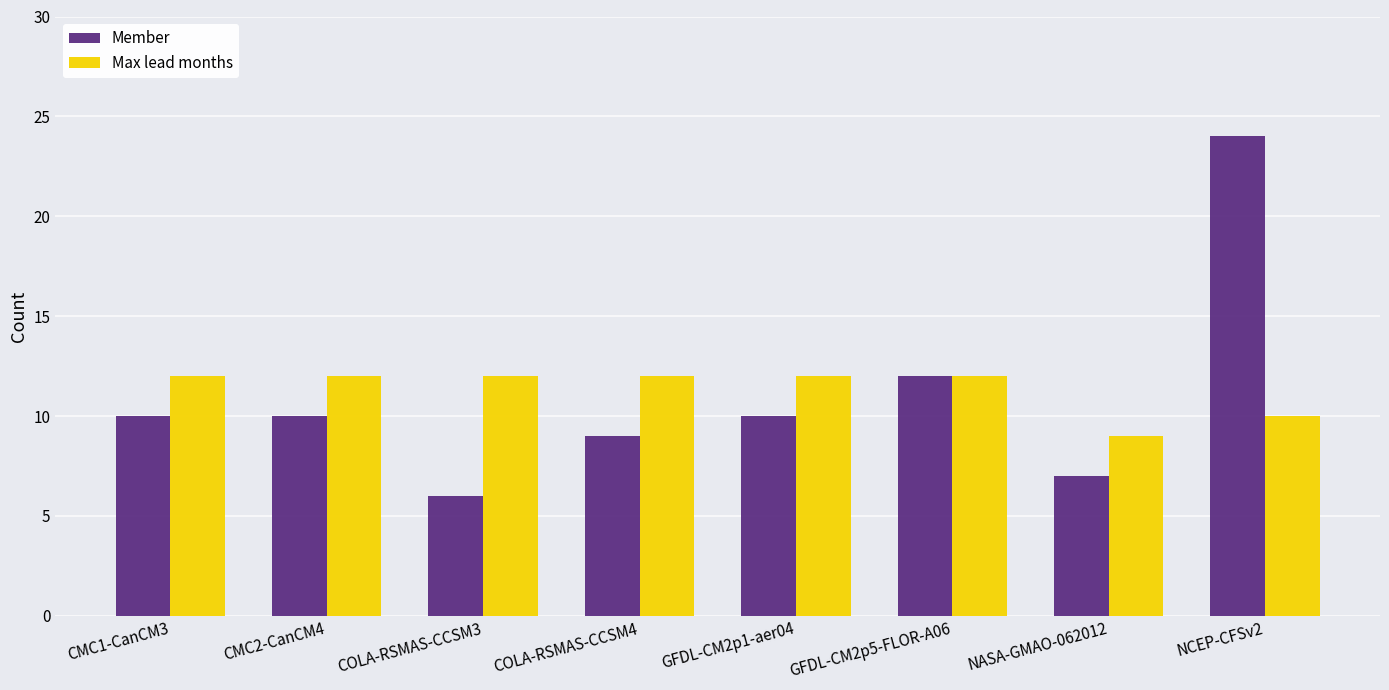

How many distinct data groups are displayed?

2